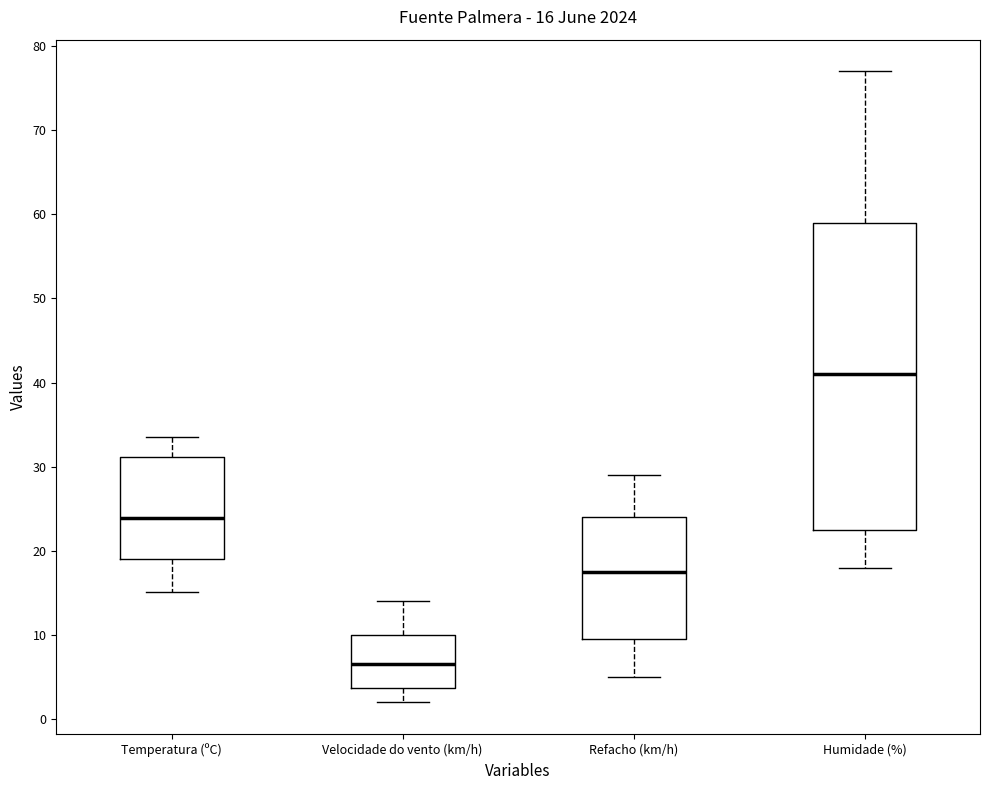

Comparing the boxes themselves (not the whiskers), which one is the tallest?

Humidade (%)